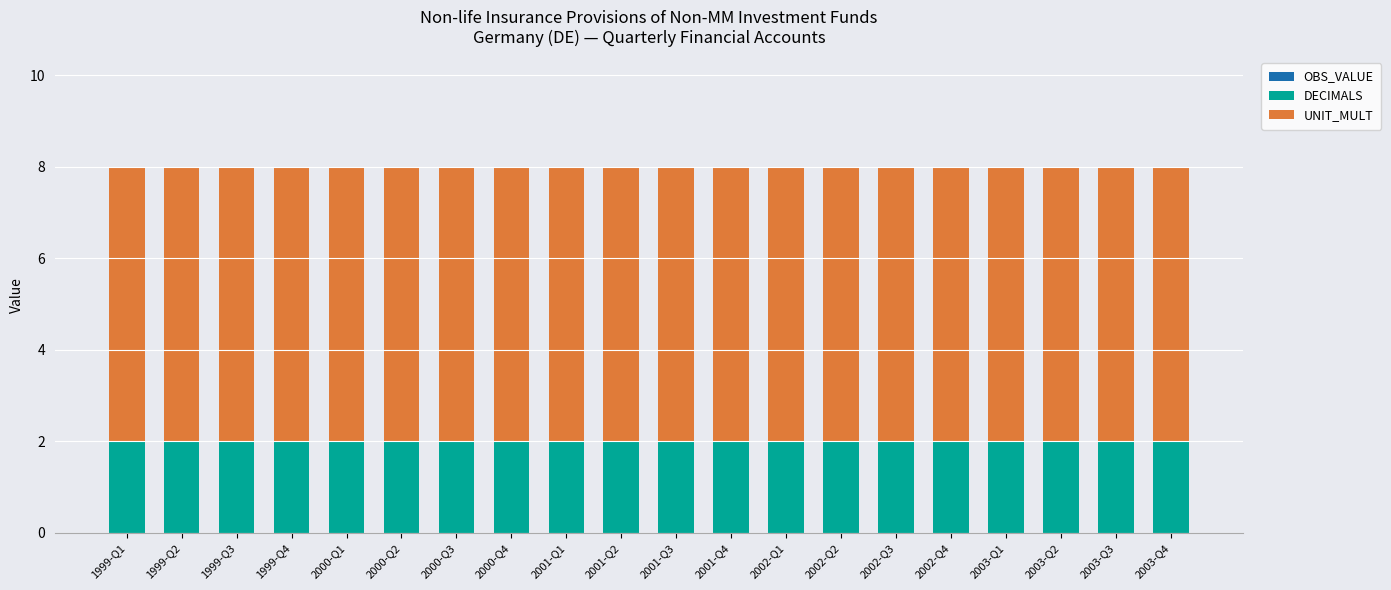

What is the sum of all DECIMALS values?

40